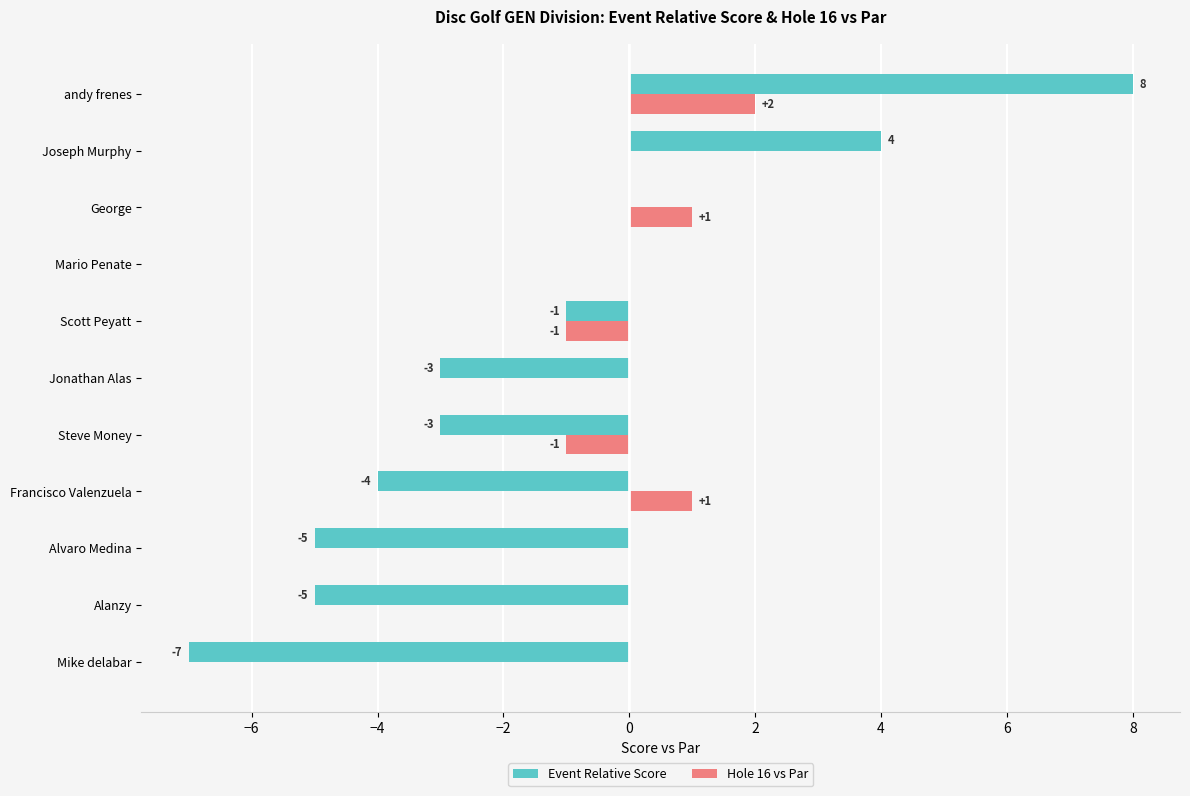

At which label does Event Relative Score reach its peak?

andy frenes